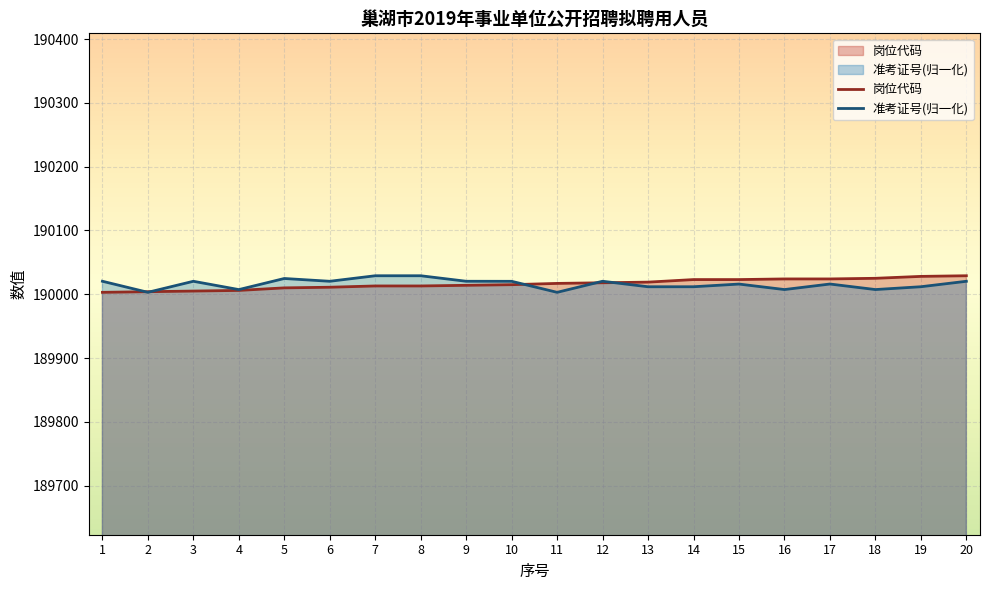

List the series in order of their peak value, lowest first.

岗位代码, 准考证号(归一化)